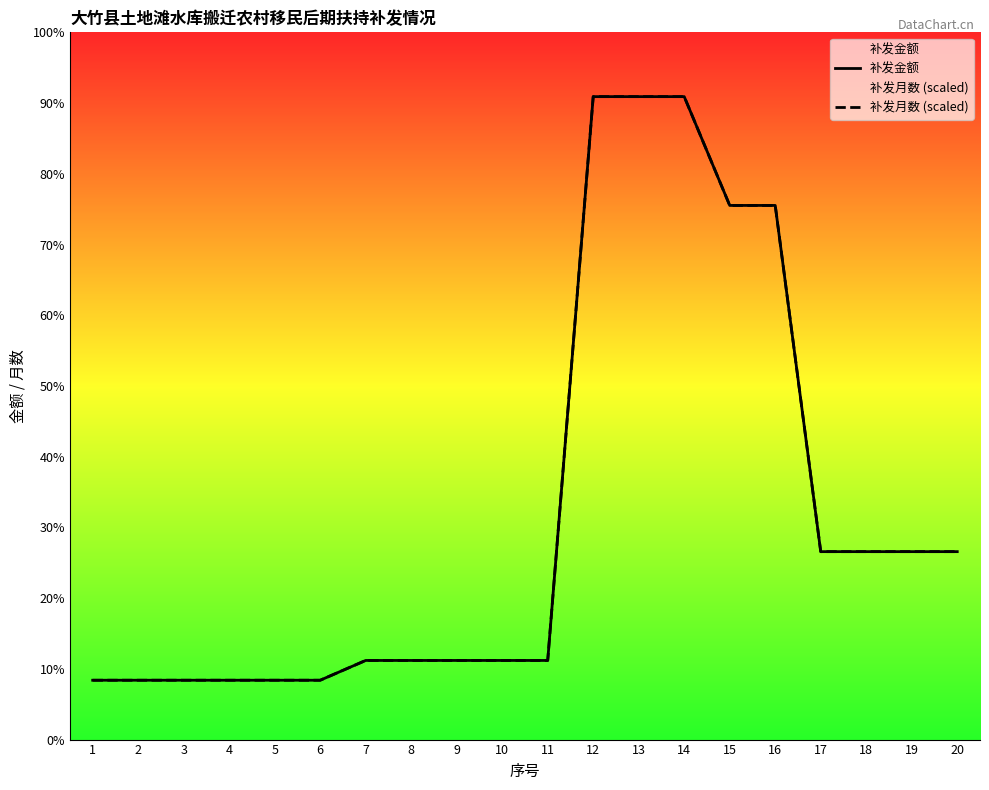

Reading left to right, transcribe all the data shown in this chart.

补发金额: 1=300	2=300	3=300	4=300	5=300	6=300	7=400	8=400	9=400	10=400	11=400	12=3250	13=3250	14=3250	15=2700	16=2700	17=950	18=950	19=950	20=950
补发月数 (scaled): 1=300	2=300	3=300	4=300	5=300	6=300	7=400	8=400	9=400	10=400	11=400	12=3250	13=3250	14=3250	15=2700	16=2700	17=950	18=950	19=950	20=950